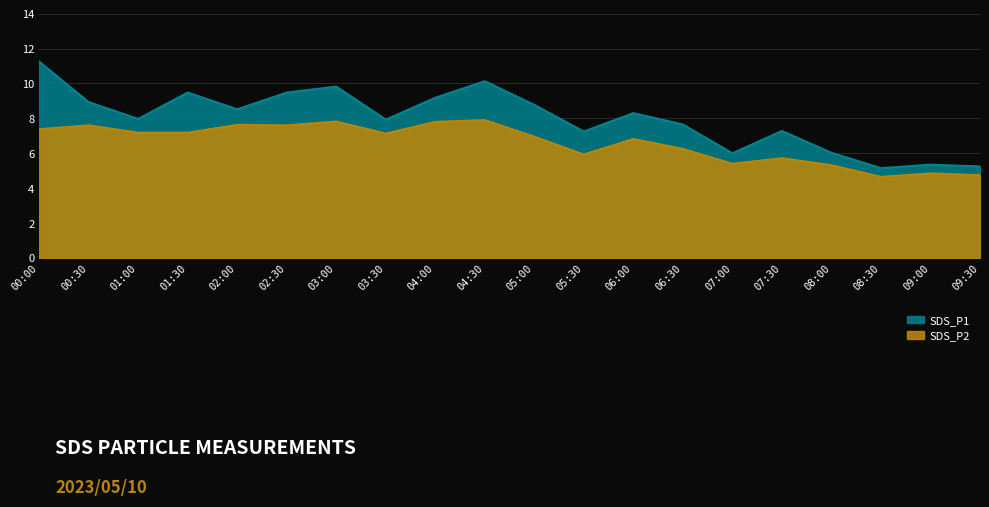

True or false: SDS_P2 and SDS_P1 intersect in this chart.

False